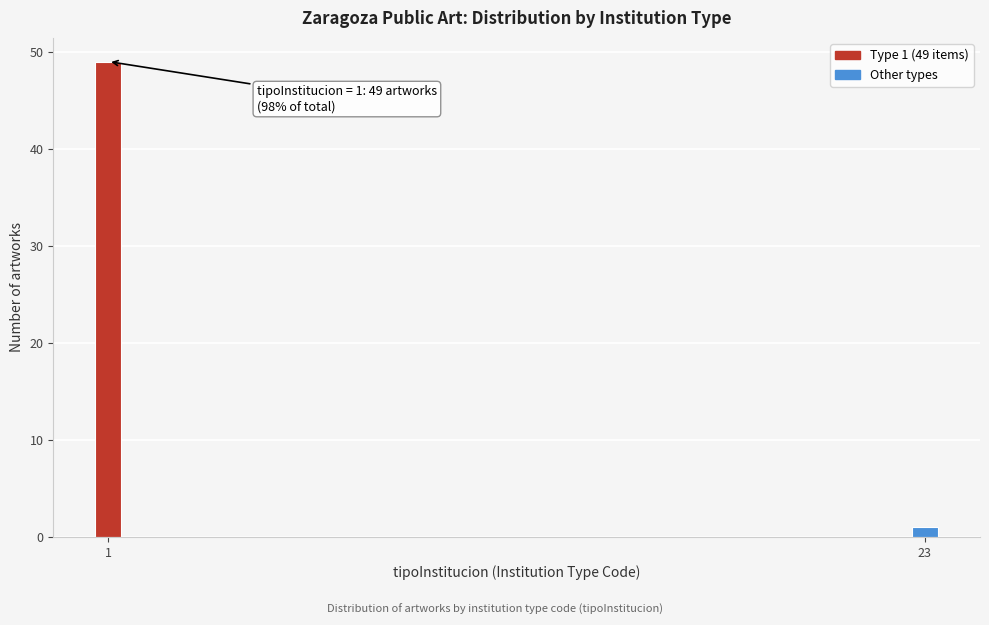

Reading left to right, list all the values displayed in this chart.

49	1